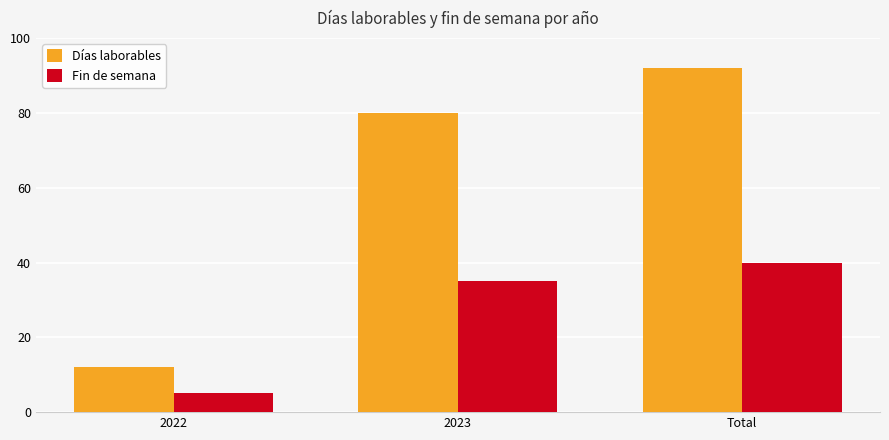

What is the label of the 3rd bar from the right?

2022